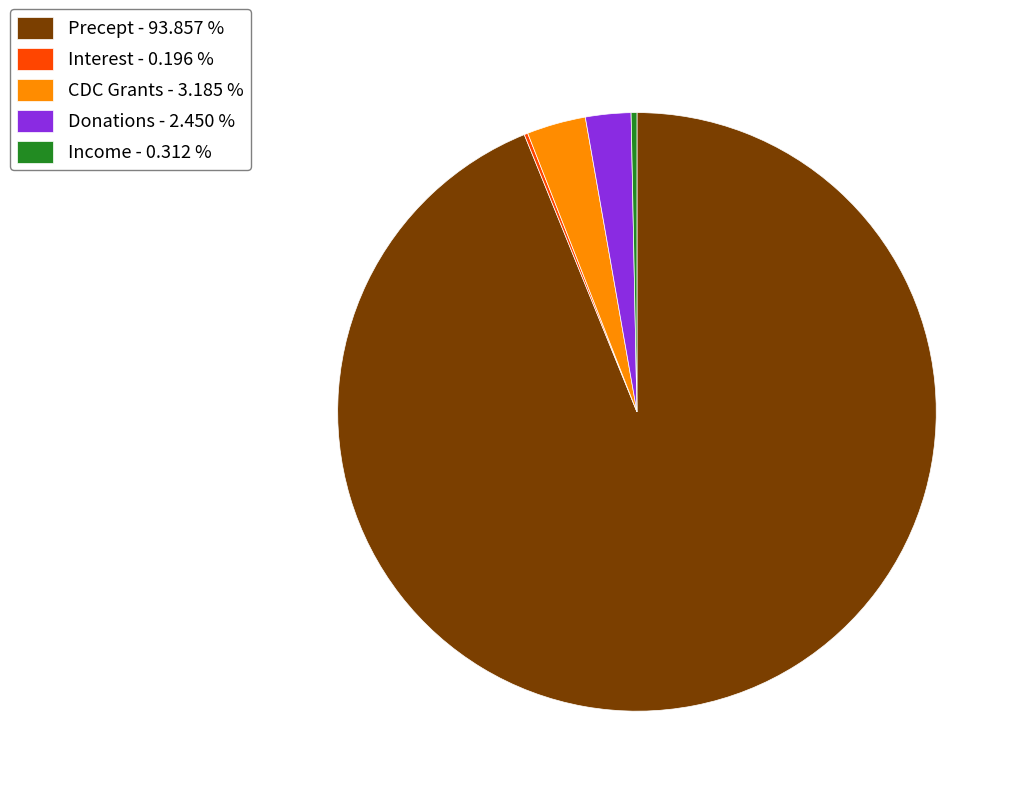

Which has a higher value, Precept - 93.857 % or CDC Grants - 3.185 %?

Precept - 93.857 %